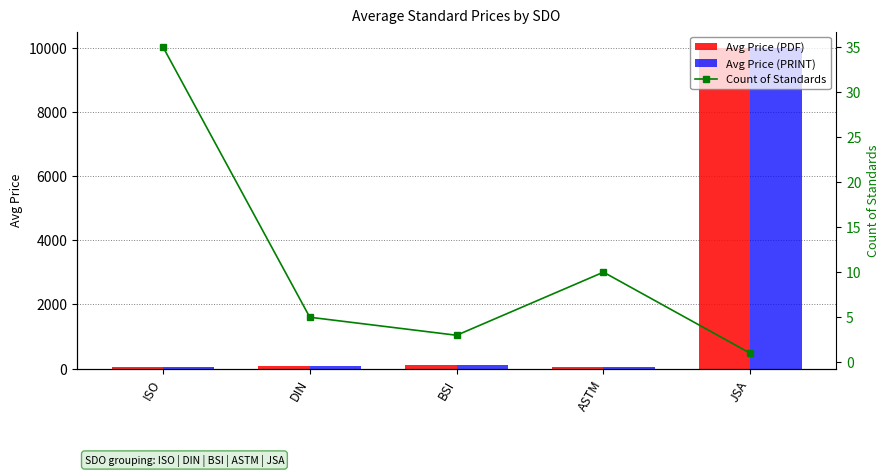

What is the label of the 3rd bar from the left?

BSI